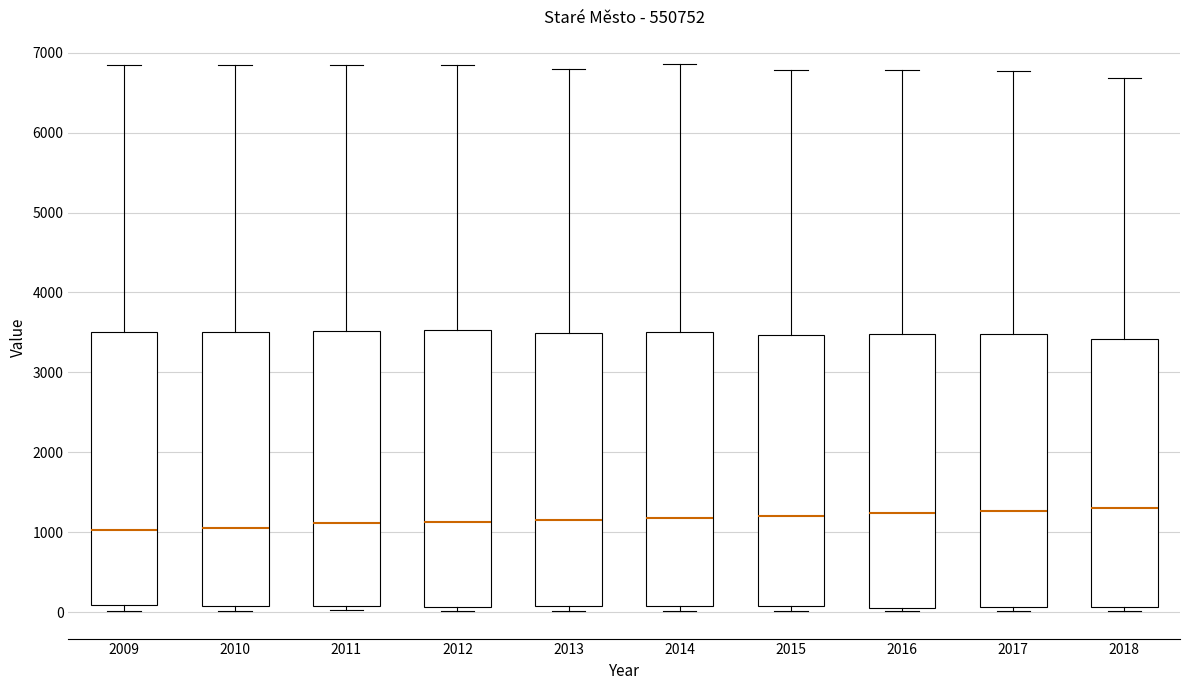

Reading left to right, transcribe this box plot: for each box, give where its median line is, the range the box spans, and where its two whiskers end, as read against the y-axis. The values are not printed on the chart, so give them approximately, as read against the axis.

2009: median 1000, box 100 to 3500, whiskers 0 to 6900
2010: median 1100, box 100 to 3500, whiskers 0 to 6800
2011: median 1100, box 100 to 3500, whiskers 0 to 6800
2012: median 1100, box 100 to 3500, whiskers 0 to 6800
2013: median 1200, box 100 to 3500, whiskers 0 to 6800
2014: median 1200, box 100 to 3500, whiskers 0 to 6900
2015: median 1200, box 100 to 3500, whiskers 0 to 6800
2016: median 1200, box 0 to 3500, whiskers 0 (just below the box's lower edge) to 6800
2017: median 1300, box 100 to 3500, whiskers 0 to 6800
2018: median 1300, box 100 to 3400, whiskers 0 to 6700